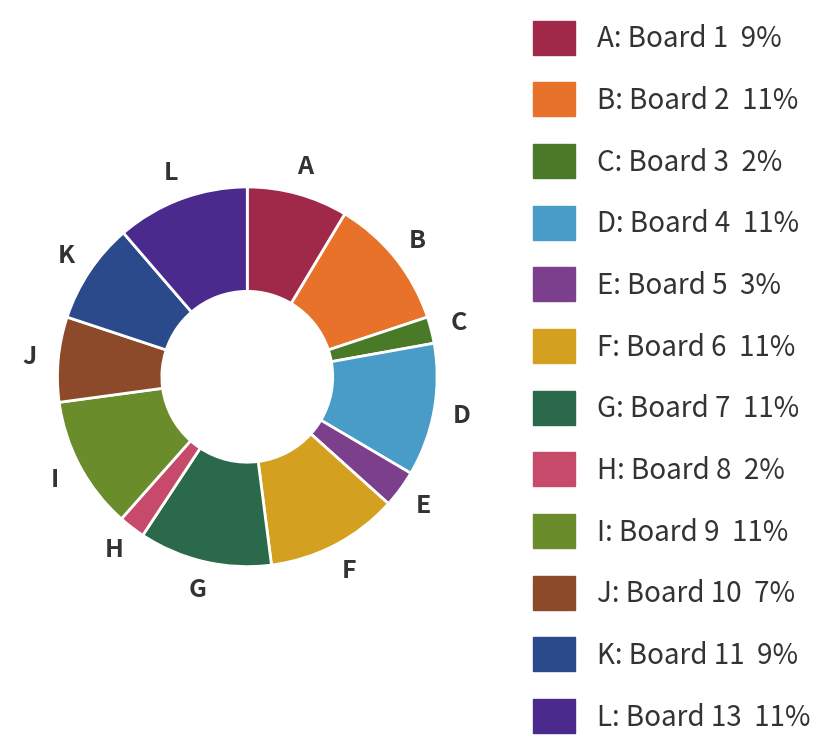

How many segments does this pie chart have?

12